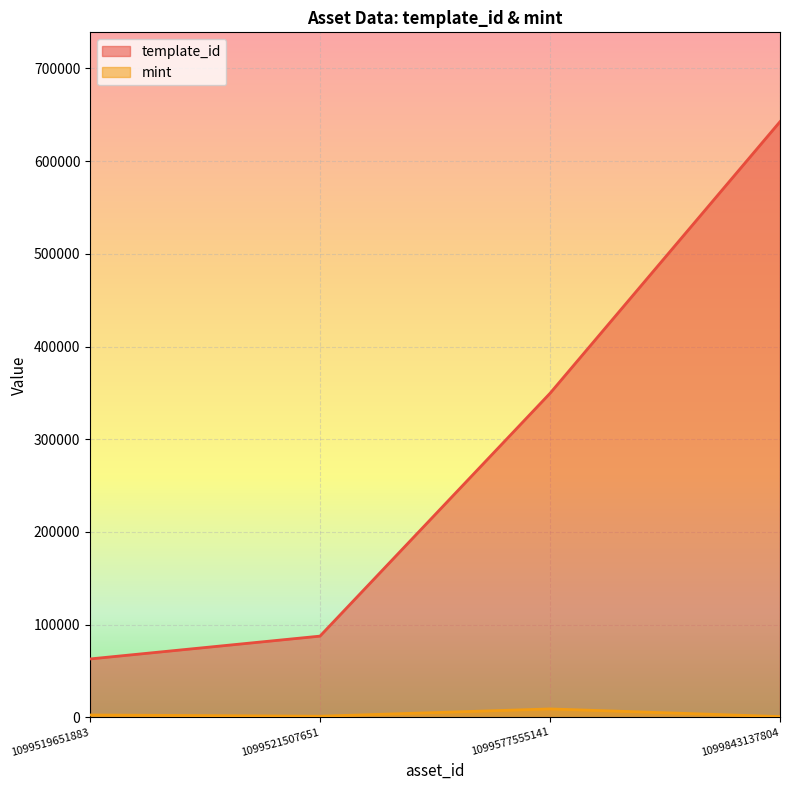

What is the difference between the maximum and second lowest values in the mint series?

7876